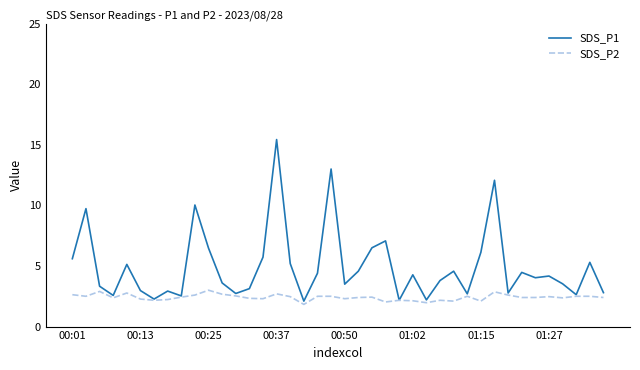

What is the greatest value displayed?

15.4